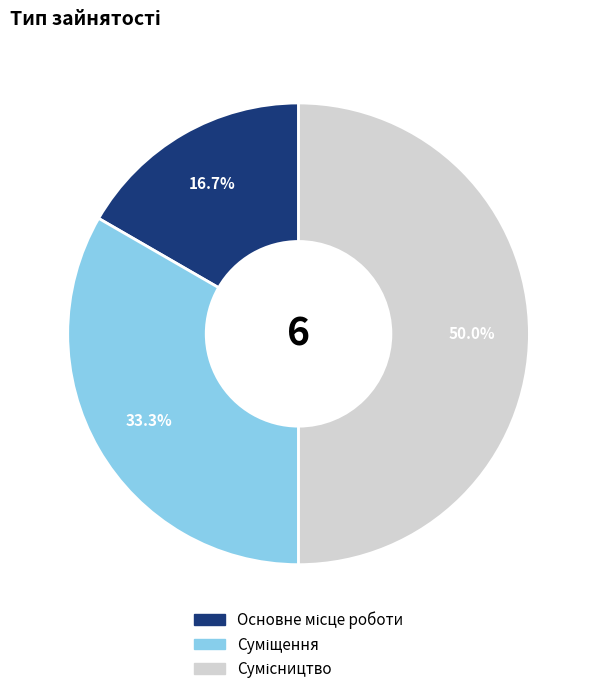

Which category has the biggest portion of the pie?

Сумісництво